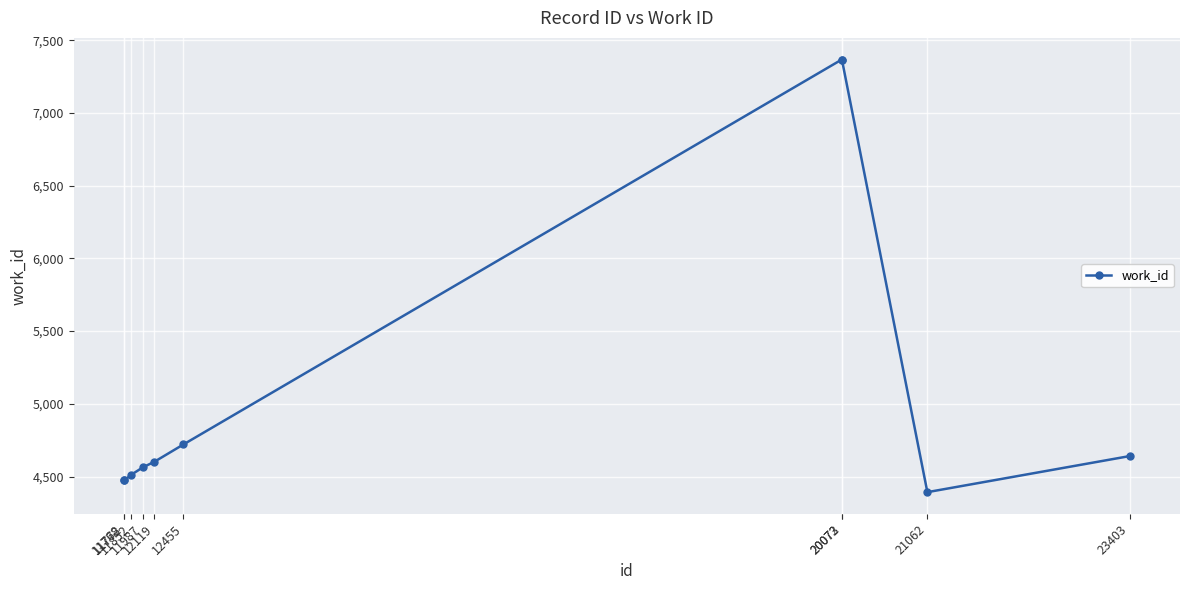

What is the value of the 1st point from the left?

4474